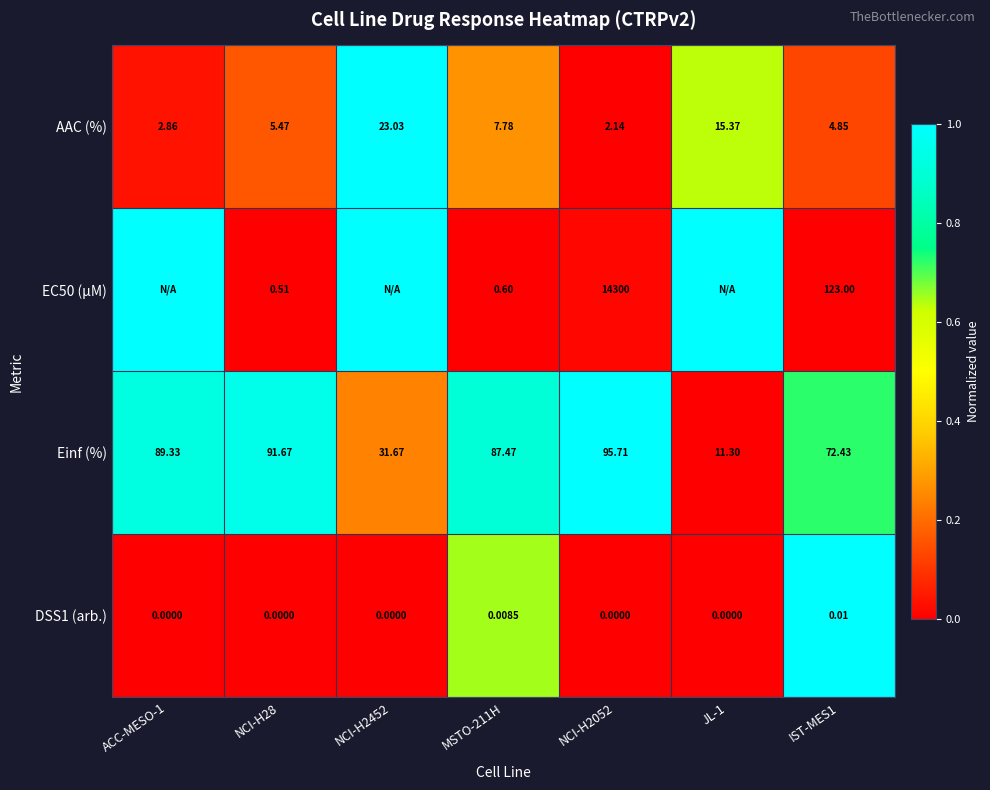

Is the value of AAC (%) at ACC-MESO-1 greater than the value of DSS1 (arb.) at ACC-MESO-1?

Yes